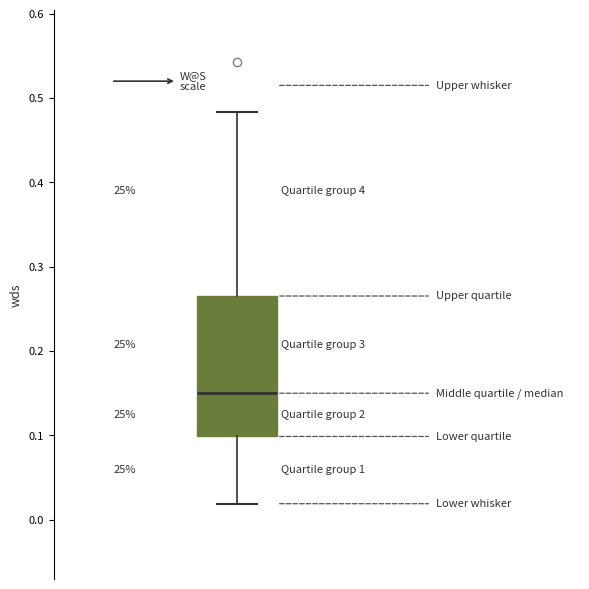

Transcribe this box plot: give where the median line is, the range the box spans, and where the two whiskers end, as read against the y-axis. The values are not printed on the chart, so give them approximately, as read against the axis.

median 0.15, box 0.10 to 0.27, whiskers 0.02 to 0.48